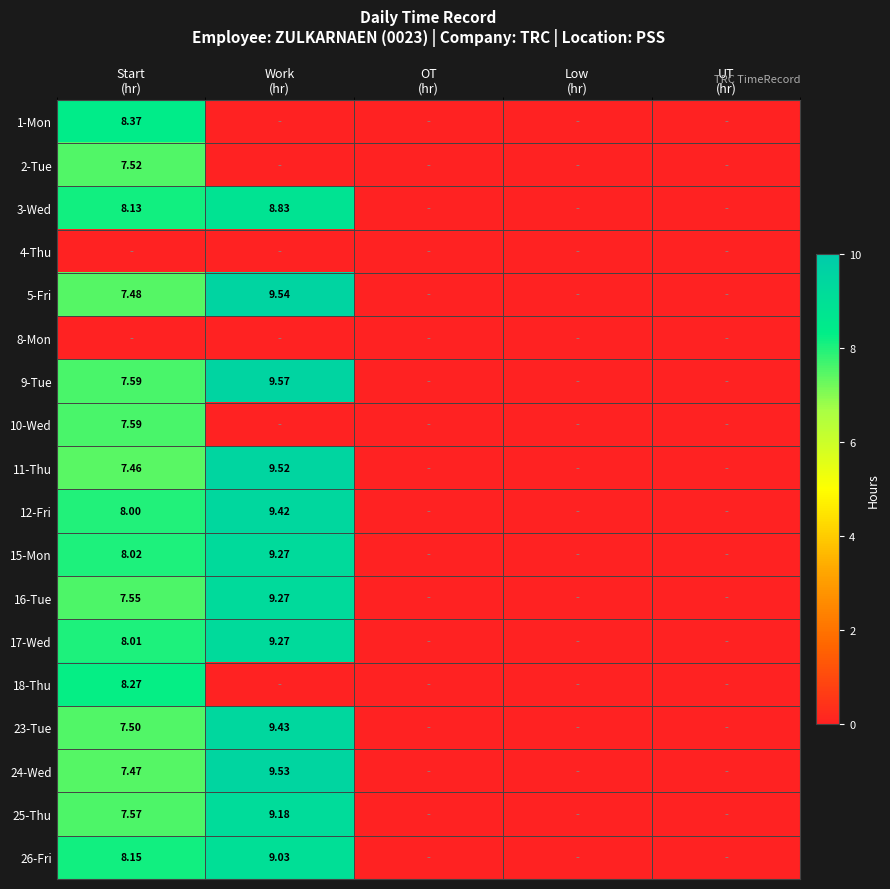

At how many categories does at least one series exceed 4?

2